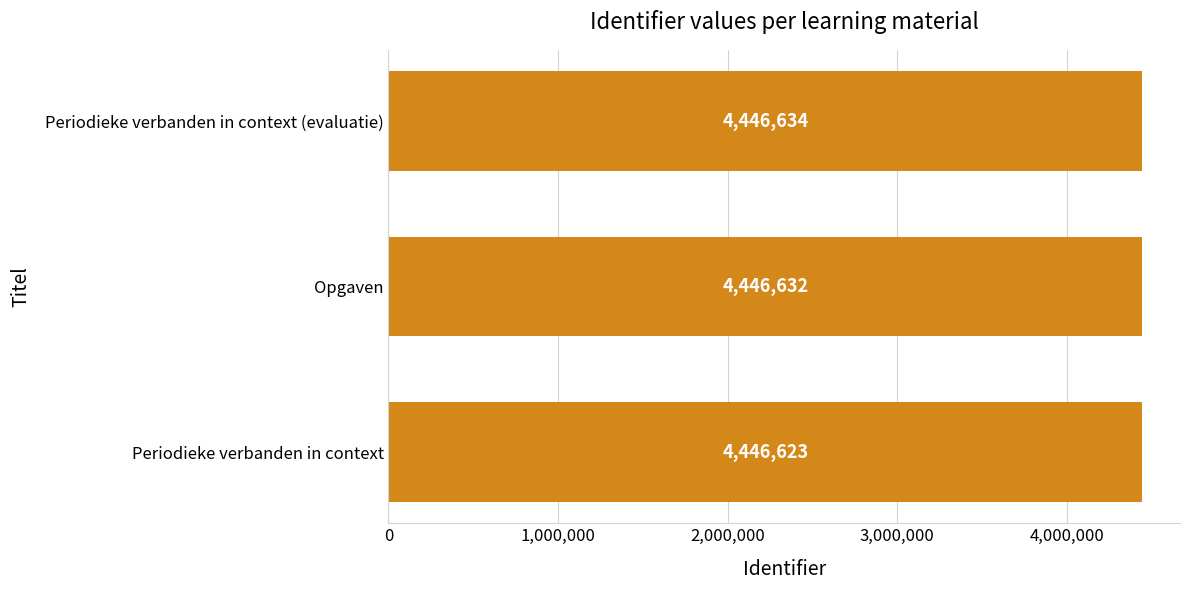

How many values are between 4446623 and 4446634?

3